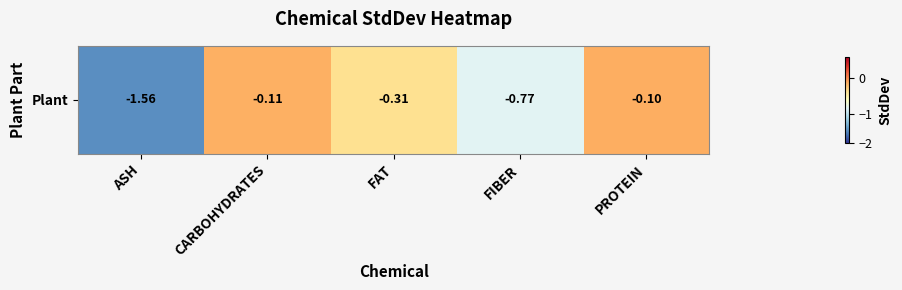

Reading left to right, transcribe all the data shown in this chart.

-1.6	-0.1	-0.3	-0.8	-0.1